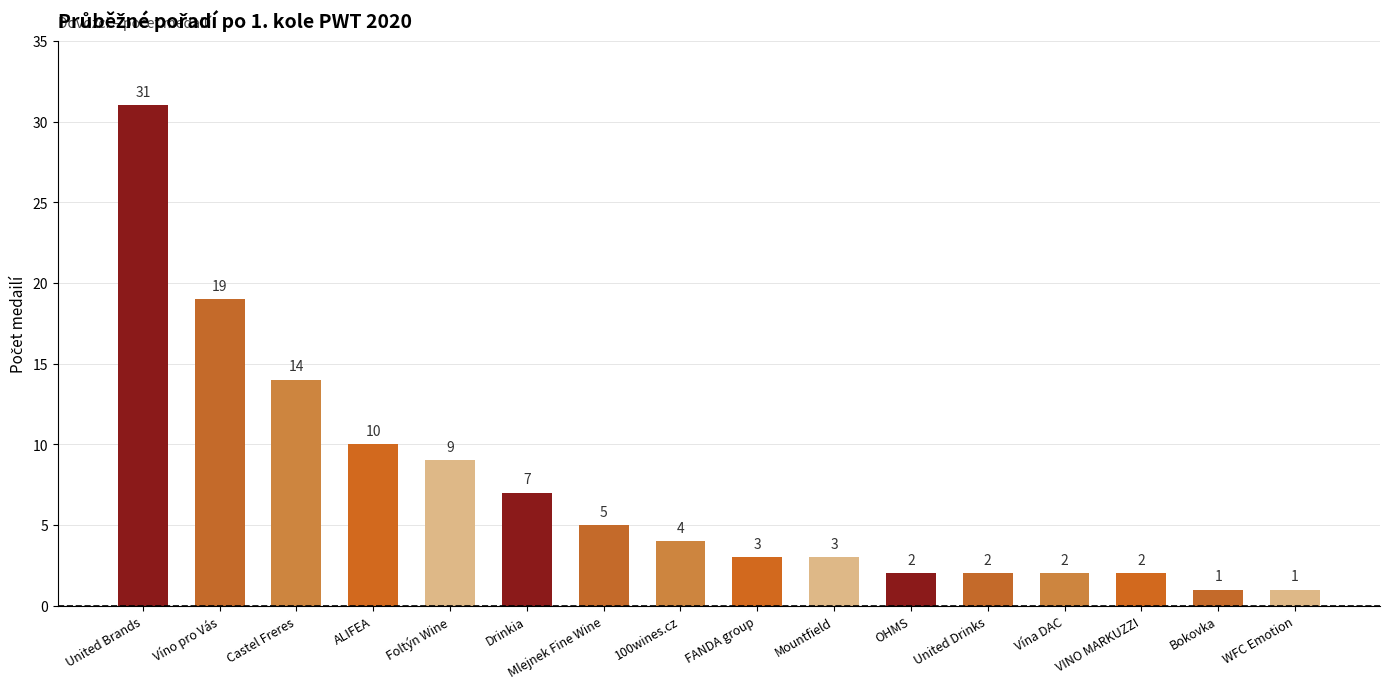

How many distinct data groups are displayed?

1